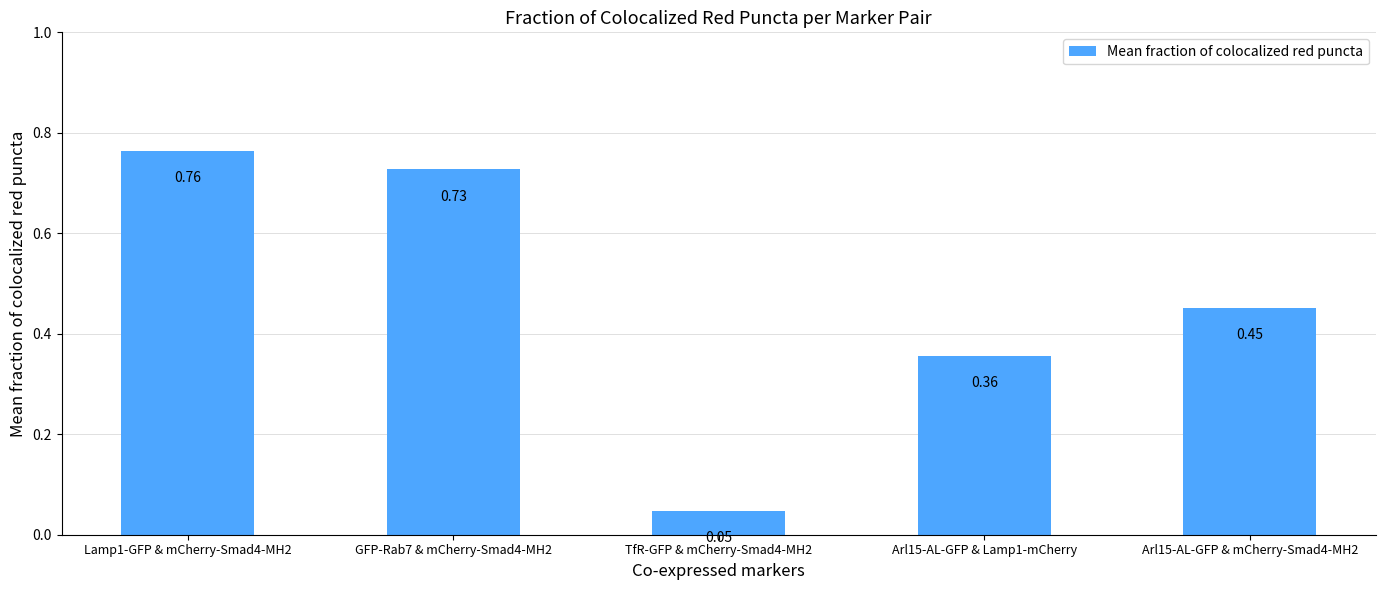

Which category has the lowest value across all series?

TfR-GFP & mCherry-Smad4-MH2